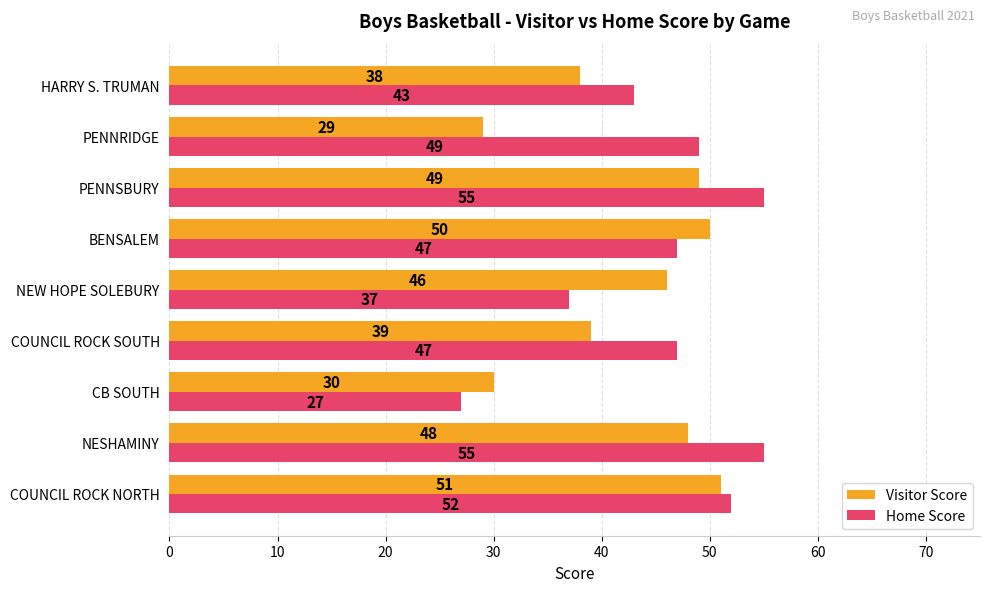

Which category has the lowest value in the Home Score series?

CB SOUTH